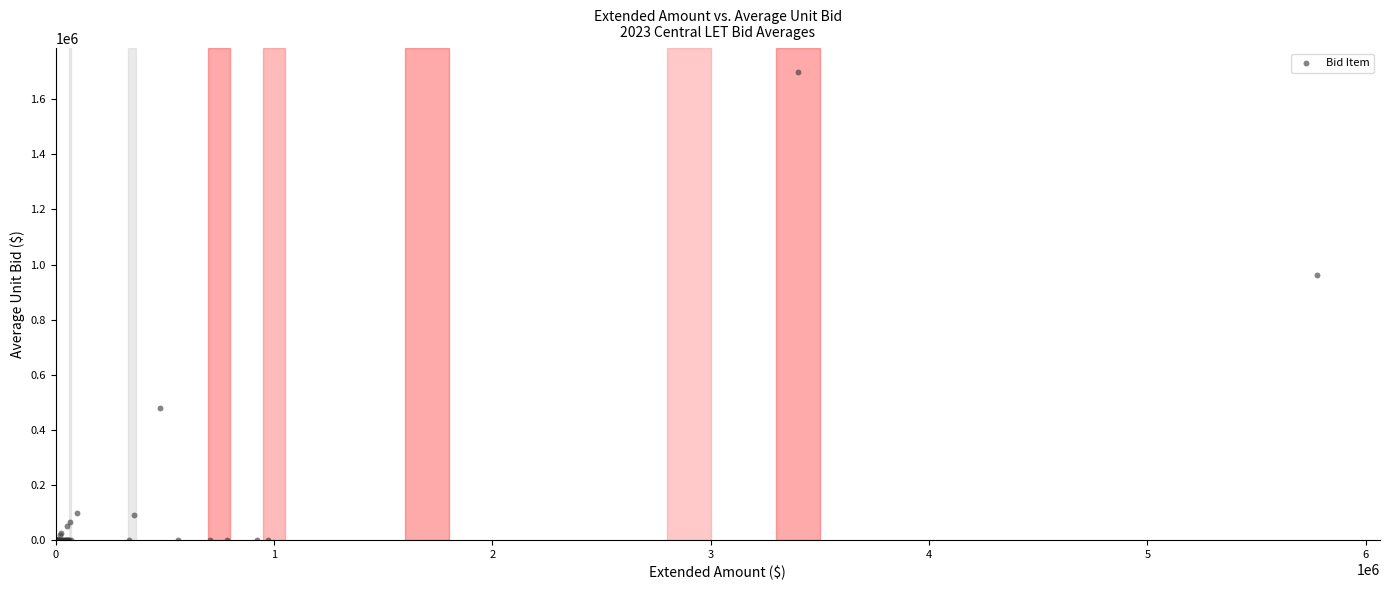

What Y value in the scatter plot is closest to 850000?

962666.7